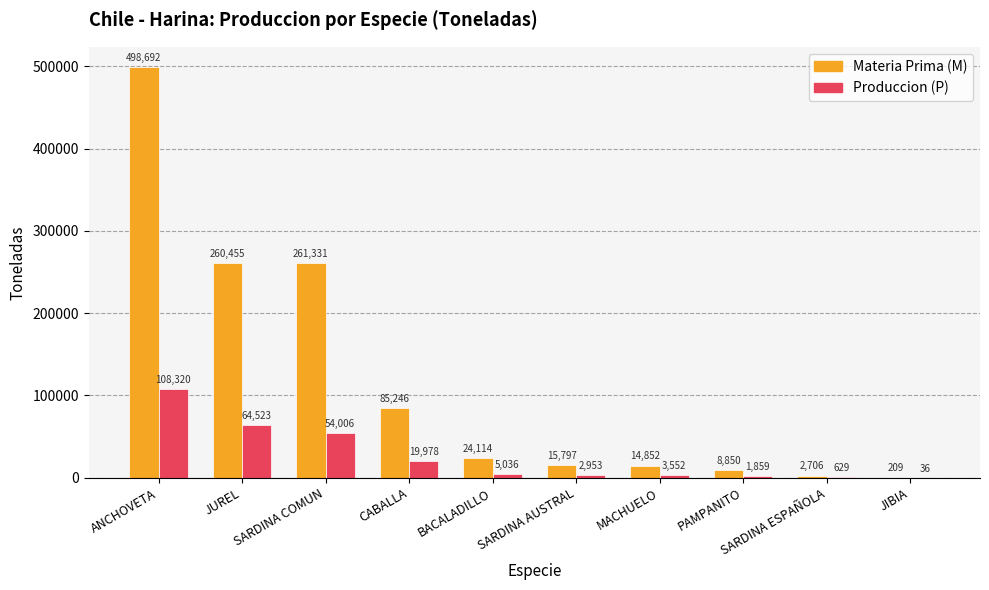

What is the sum of all Materia Prima (M) values?

1172252